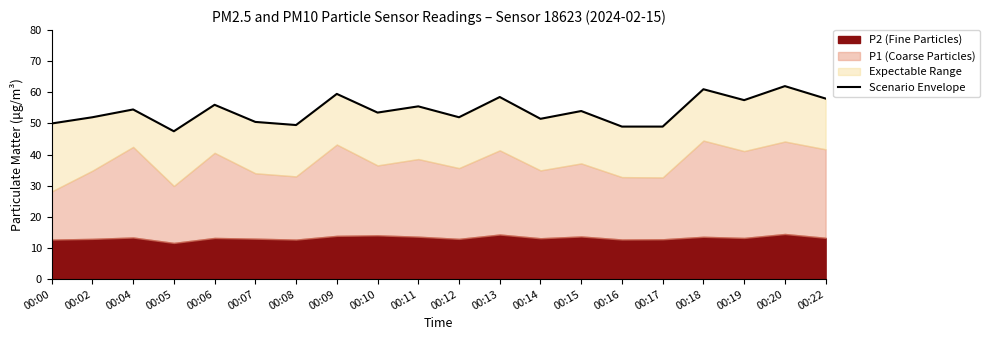

What is the change in value from 00:05 to 00:12?

+4.5